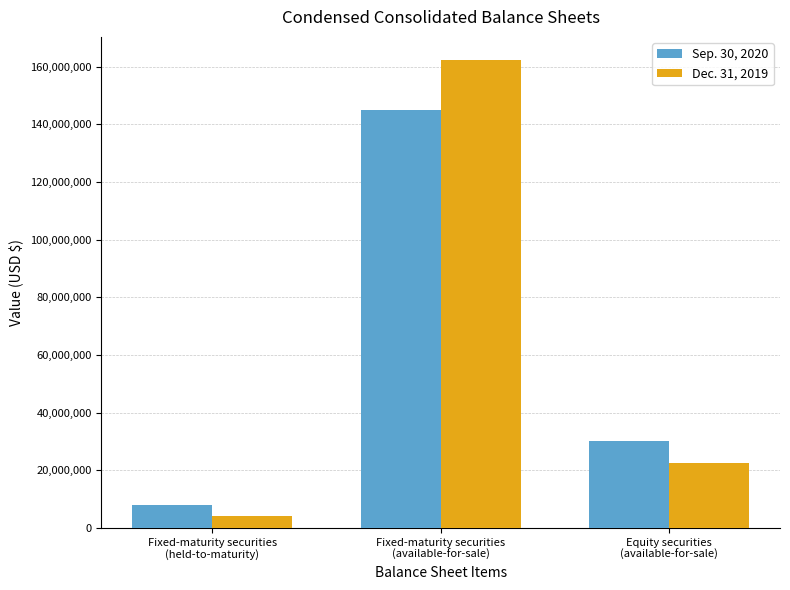

Reading left to right, extract all data points from this chart.

Sep. 30, 2020: Fixed-maturity securities
(held-to-maturity)=7899304	Fixed-maturity securities
(available-for-sale)=145126859	Equity securities
(available-for-sale)=30300839
Dec. 31, 2019: Fixed-maturity securities
(held-to-maturity)=4124767	Fixed-maturity securities
(available-for-sale)=162202355	Equity securities
(available-for-sale)=22624668